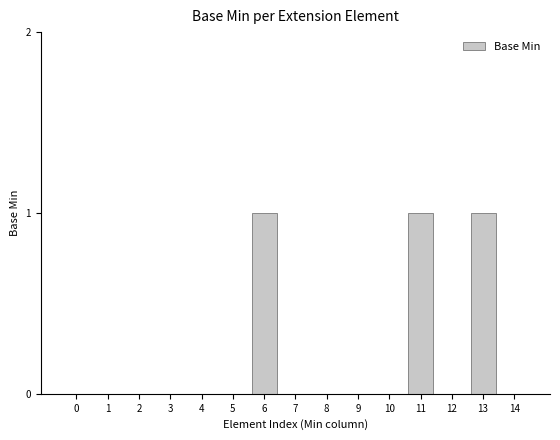

Between 4 and 13, which is larger?

13